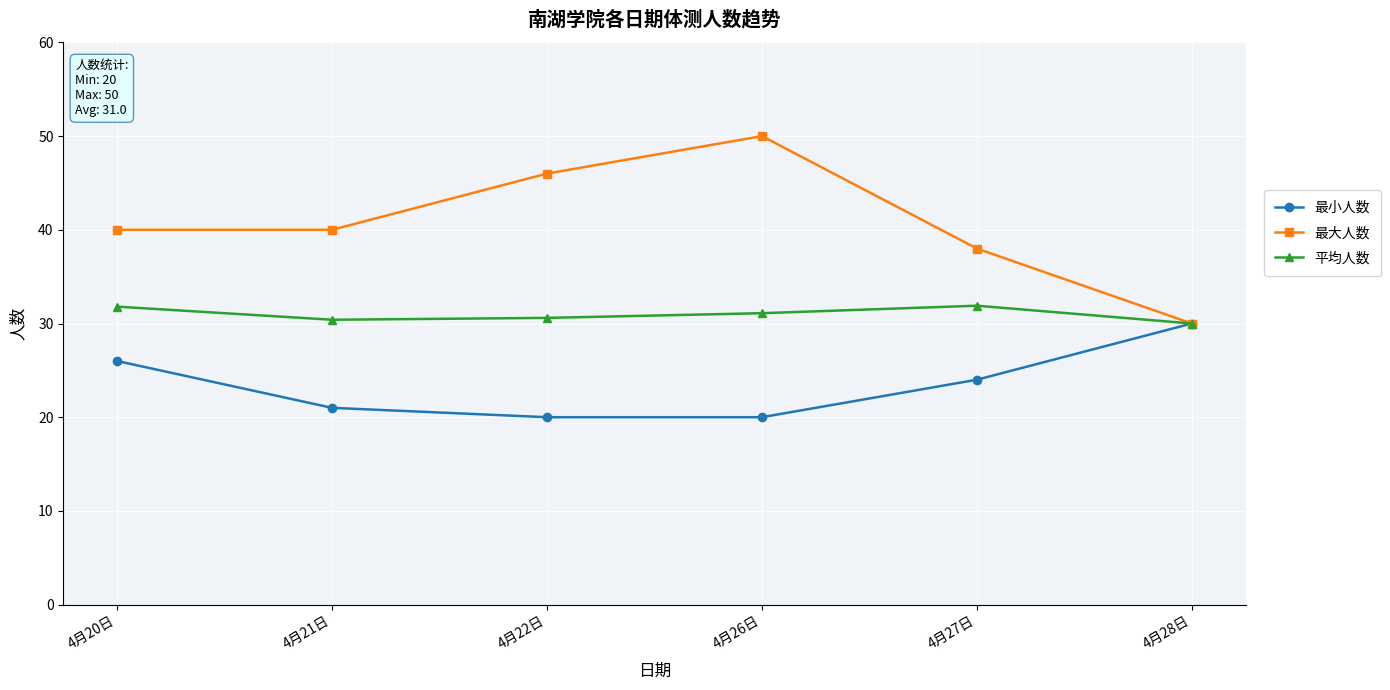

True or false: 最大人数 has a value of 14.7 at 4月27日.

False